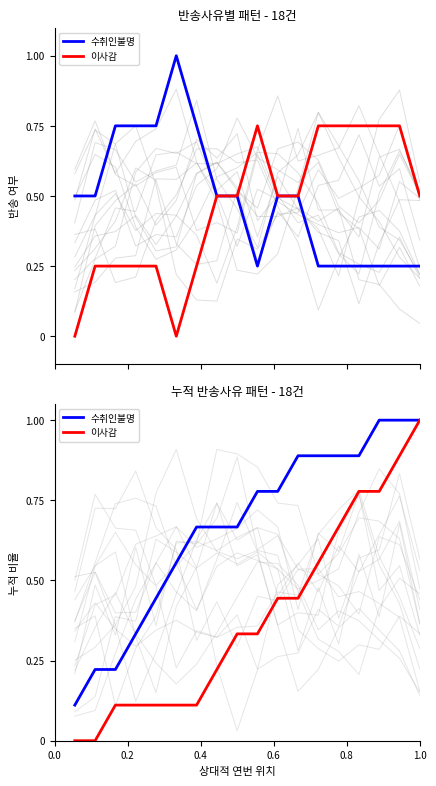

What are all the series names shown in the legend?

수취인불명, 이사감